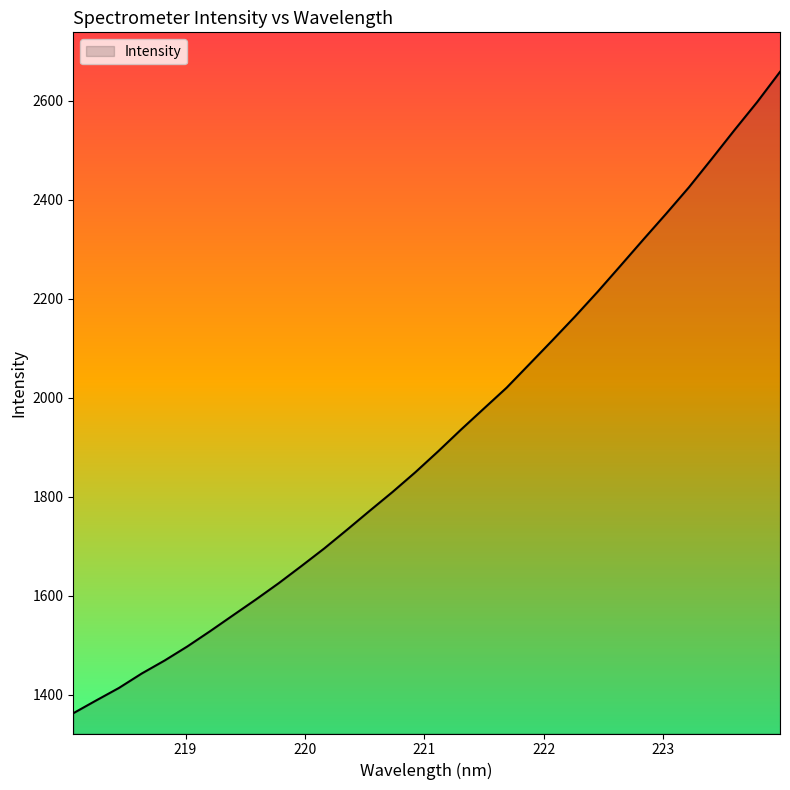

What is the maximum value shown in the chart?

2658.0